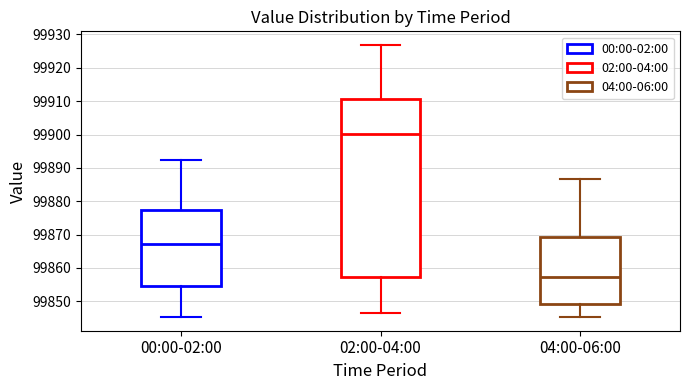

Reading left to right, read every box against the y-axis: the position of its median line, the range the box covers, and the ends of its whiskers. The values are not printed on the chart, so give them approximately, as read against the axis.

00:00-02:00: median 99867, box 99855 to 99877, whiskers 99845 to 99892
02:00-04:00: median 99900, box 99857 to 99911, whiskers 99847 to 99927
04:00-06:00: median 99857, box 99849 to 99869, whiskers 99845 to 99887